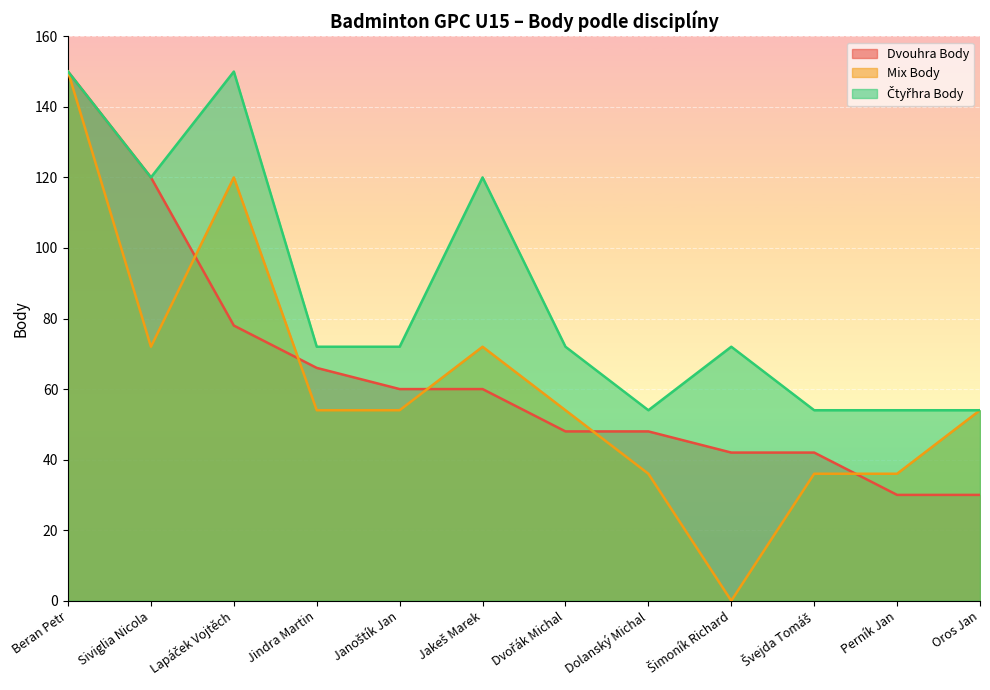

What is the label of the 2nd point from the left?

Siviglia Nicola